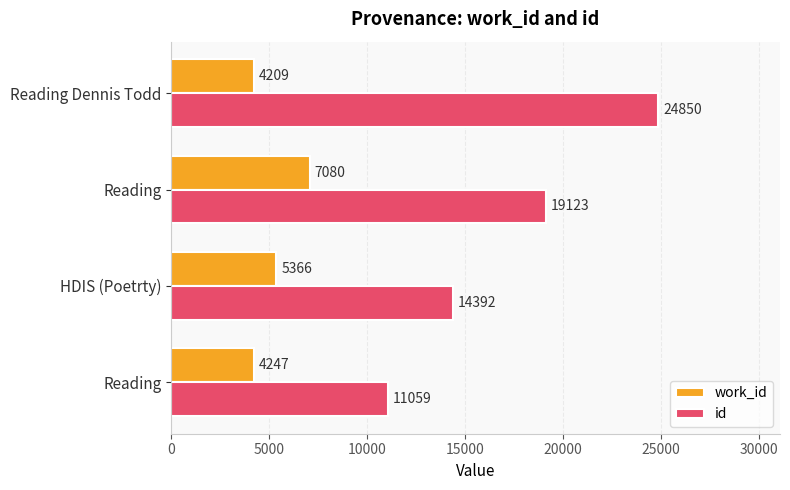

What is the average value of the id series?

17356